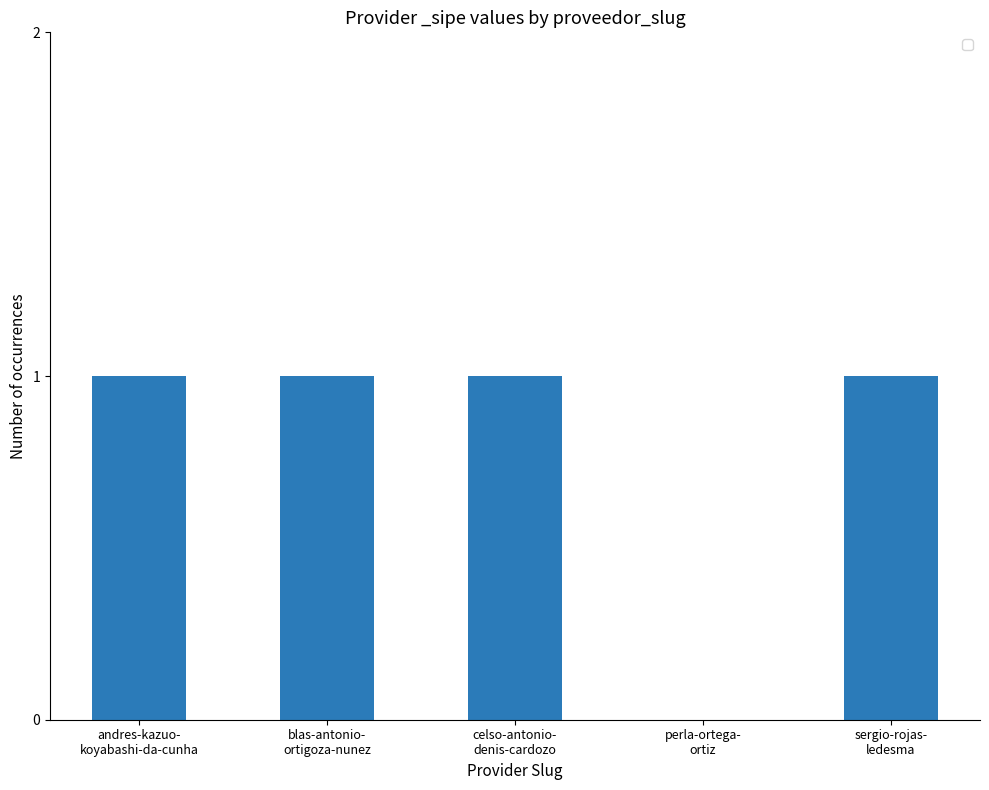

What is the sum of all values?

4